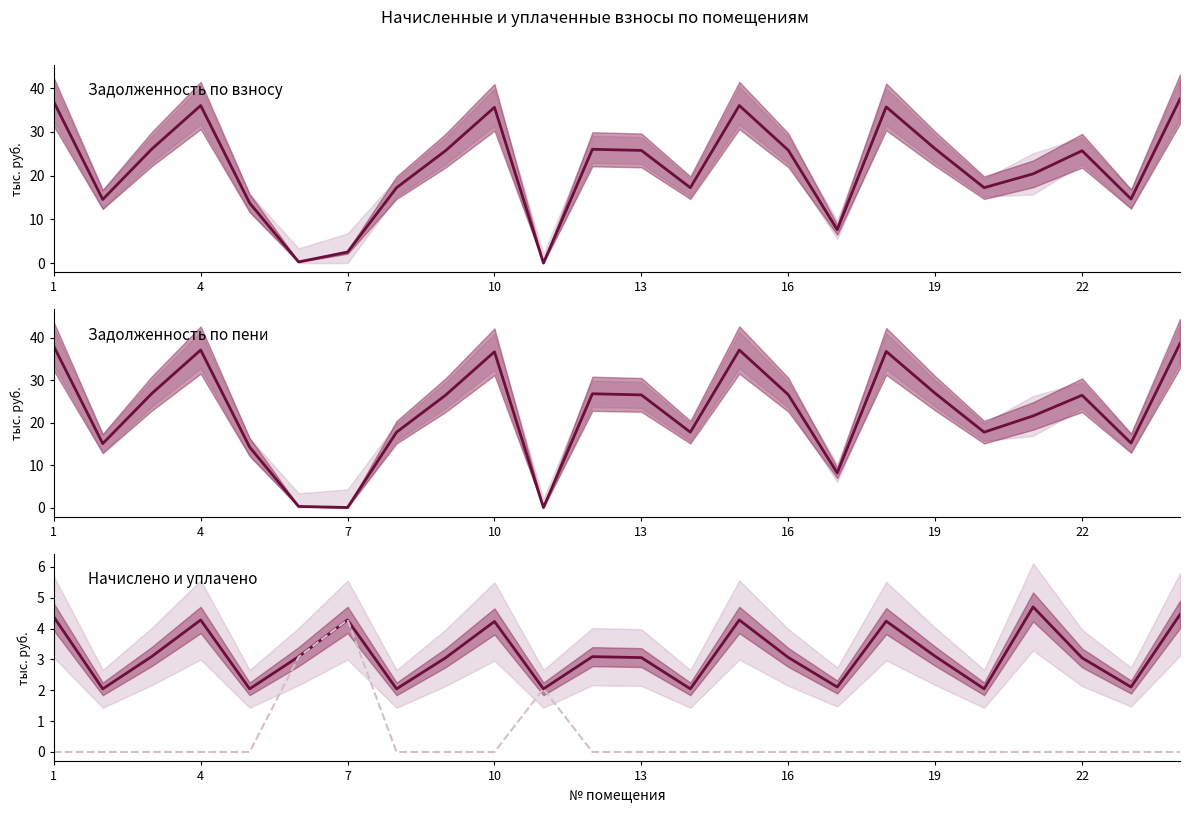

What is the greatest value displayed?

38.6